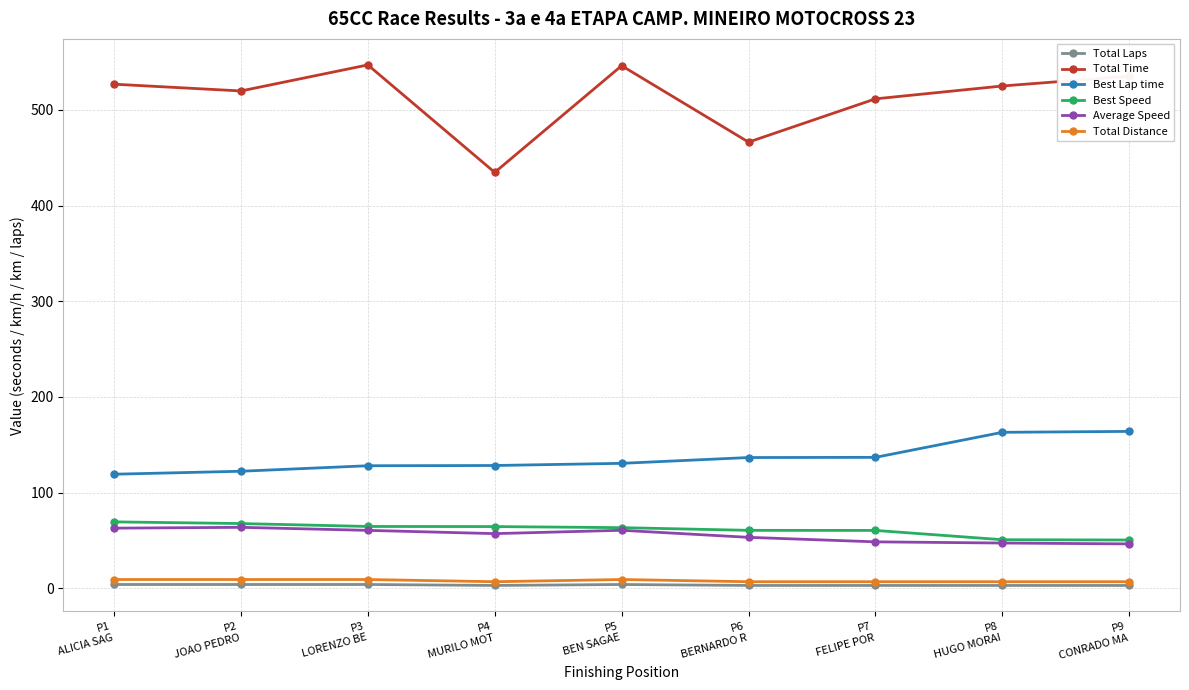

What is the maximum value for Best Lap time?

164.0